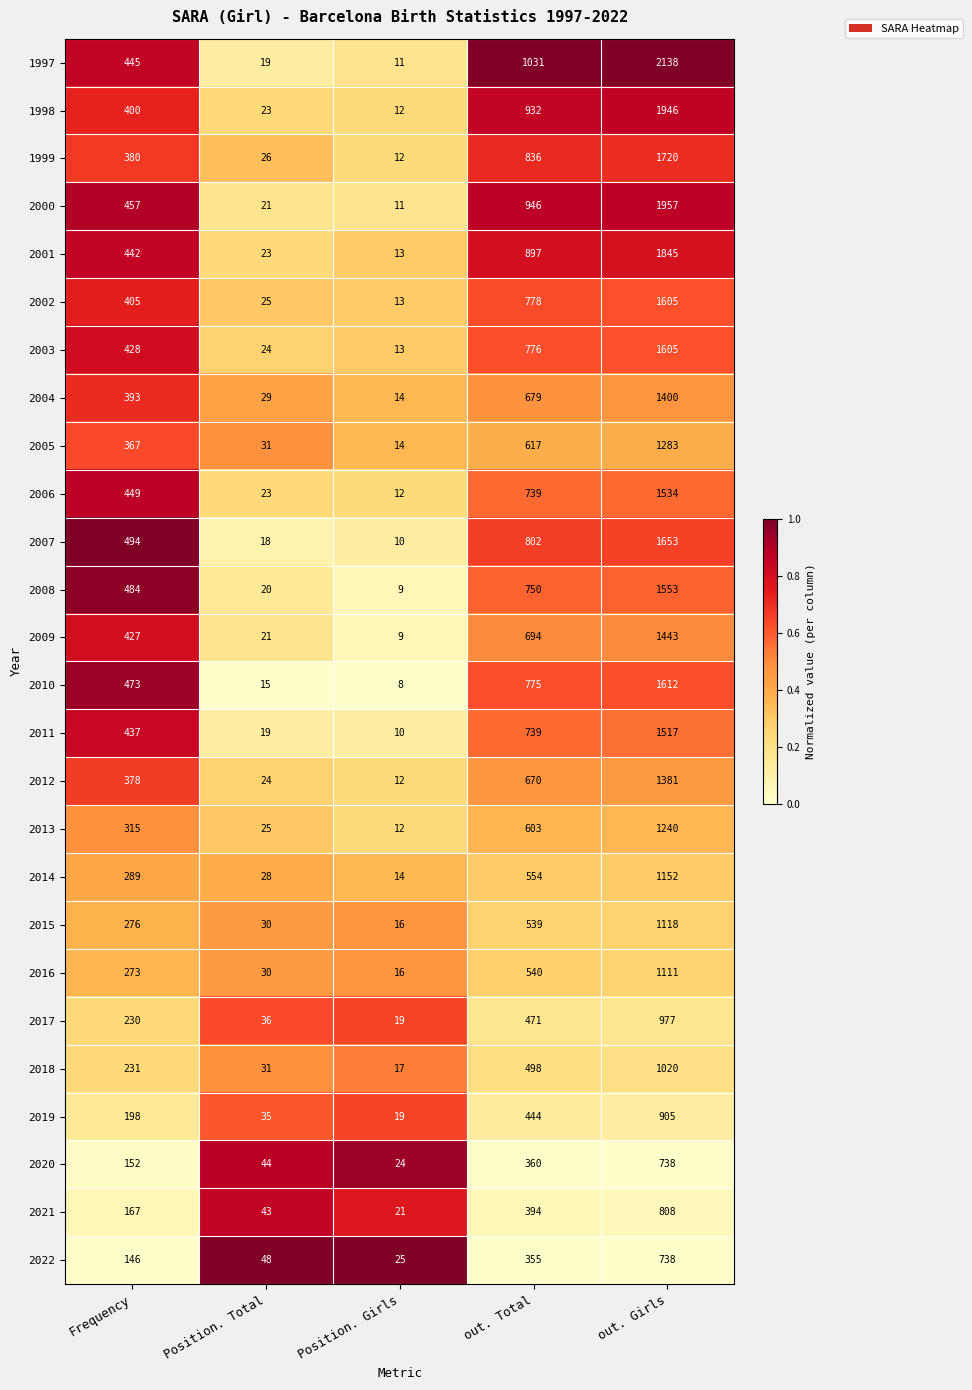

Where is 2006 nearest to the value 773?

out. Total